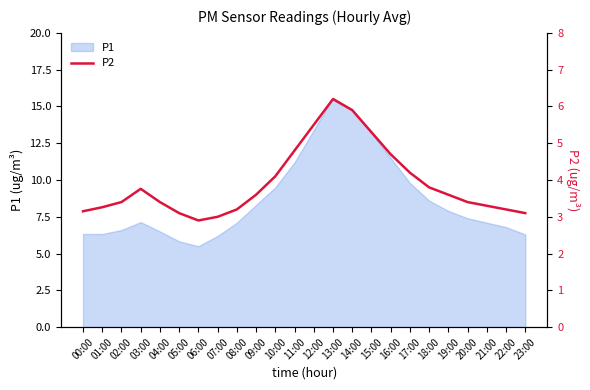

What is the smallest value displayed?

2.9